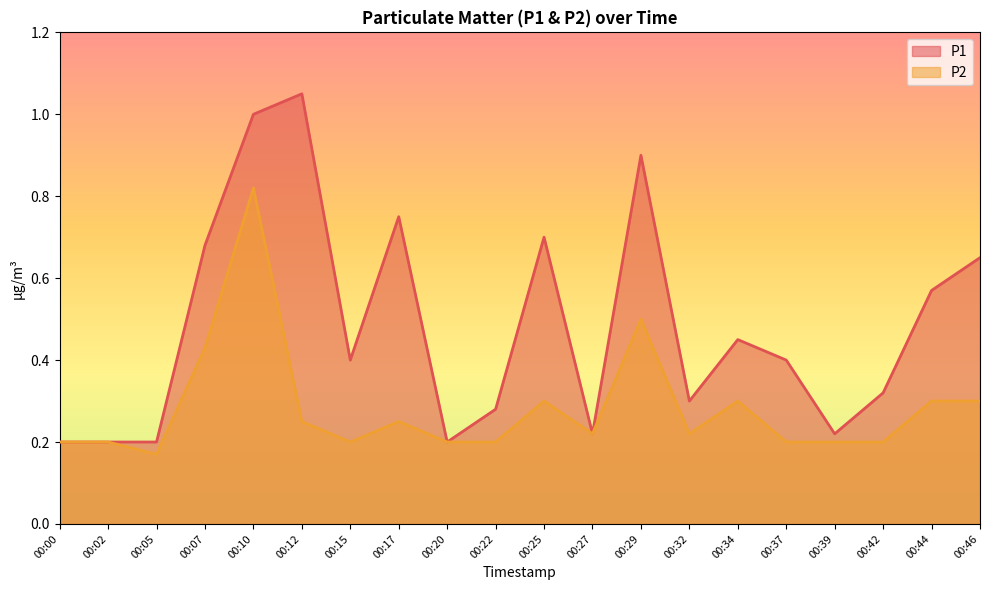

What is the value of the P1 point at the 3rd from the left?

0.2